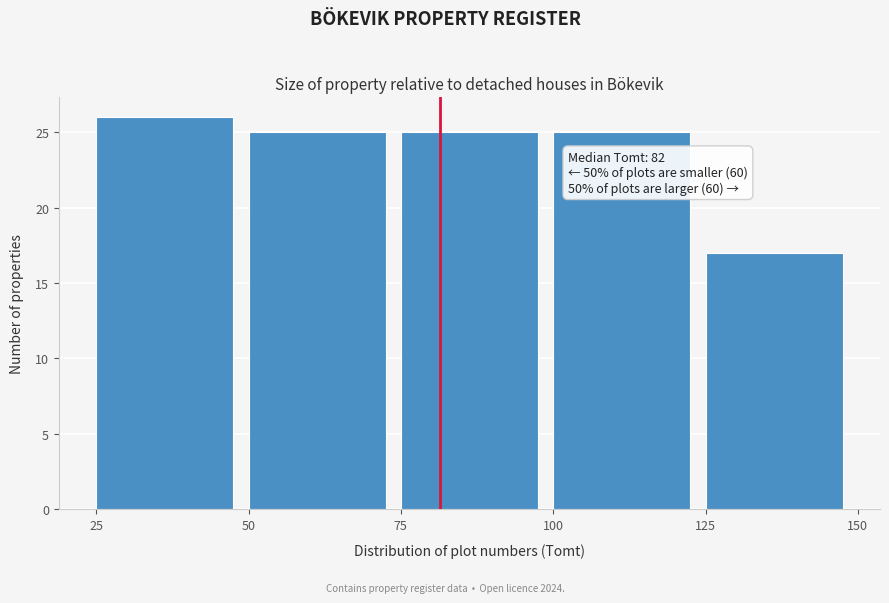

Which range on the x-axis has the tallest bar?

25 to 50